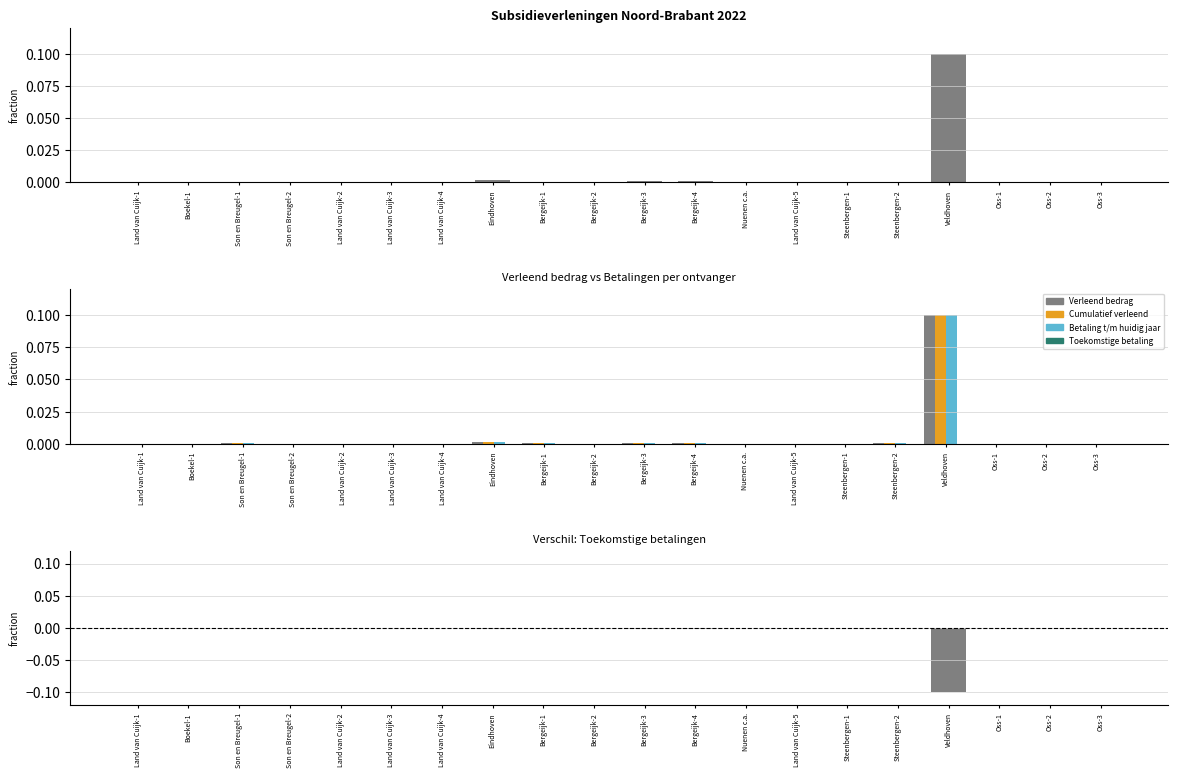

Reading left to right, list all the values displayed in this chart.

Verleend bedrag: 0.0	0.0	0.0	0.0	0.0	0.0	0.0	0.0	0.0	0.0	0.0	0.0	0.0	0.0	0.0	0.0	0.1	0.0	0.0	0.0
Cumulatief verleend: 0.0	0.0	0.0	0.0	0.0	0.0	0.0	0.0	0.0	0.0	0.0	0.0	0.0	0.0	0.0	0.0	0.1	0.0	0.0	0.0
Betaling t/m huidig jaar: 0.0	0.0	0.0	0.0	0.0	0.0	0.0	0.0	0.0	0.0	0.0	0.0	0.0	0.0	0.0	0.0	0.1	0.0	0.0	0.0
Toekomstige betaling: -0.0	-0.0	-0.0	-0.0	-0.0	-0.0	-0.0	-0.0	-0.0	-0.0	-0.0	-0.0	-0.0	-0.0	-0.0	-0.0	-0.1	-0.0	-0.0	-0.0